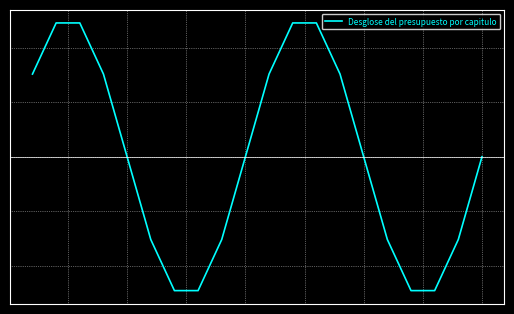

What is the value of the 3rd point from the left?

24549759.2